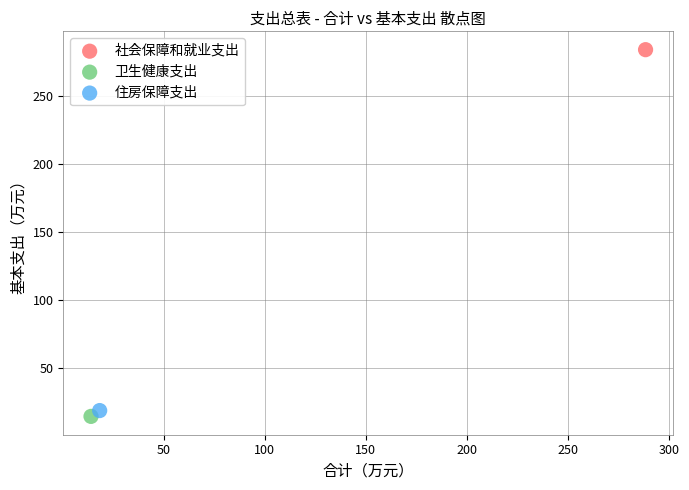

What are all the series names shown in the legend?

社会保障和就业支出, 卫生健康支出, 住房保障支出